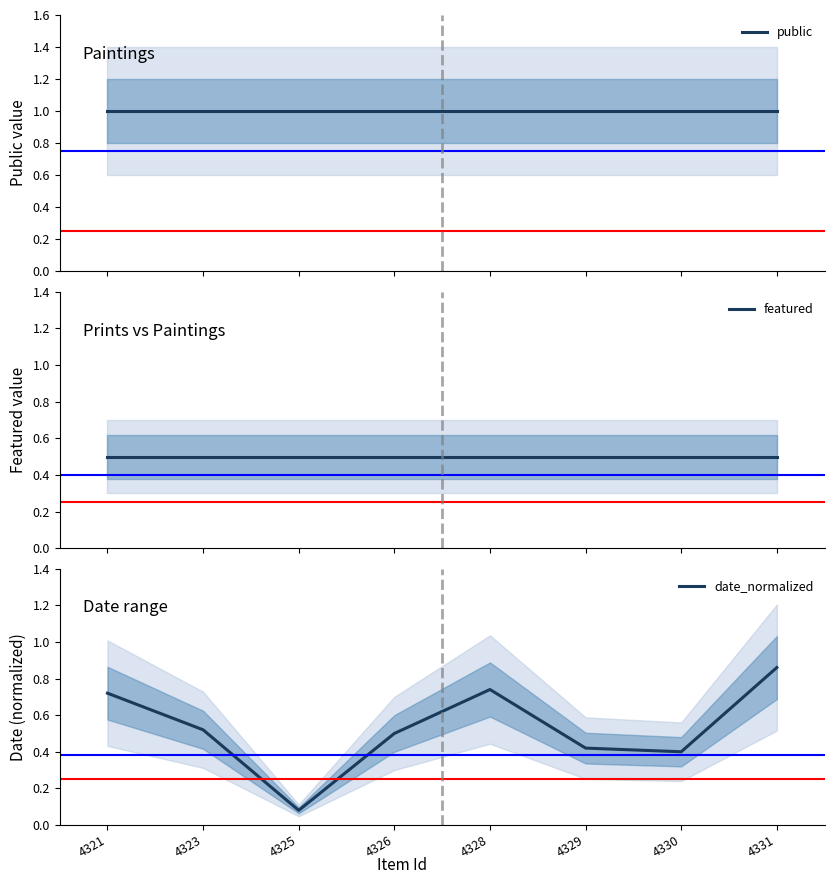

How many data points does each series have?

8